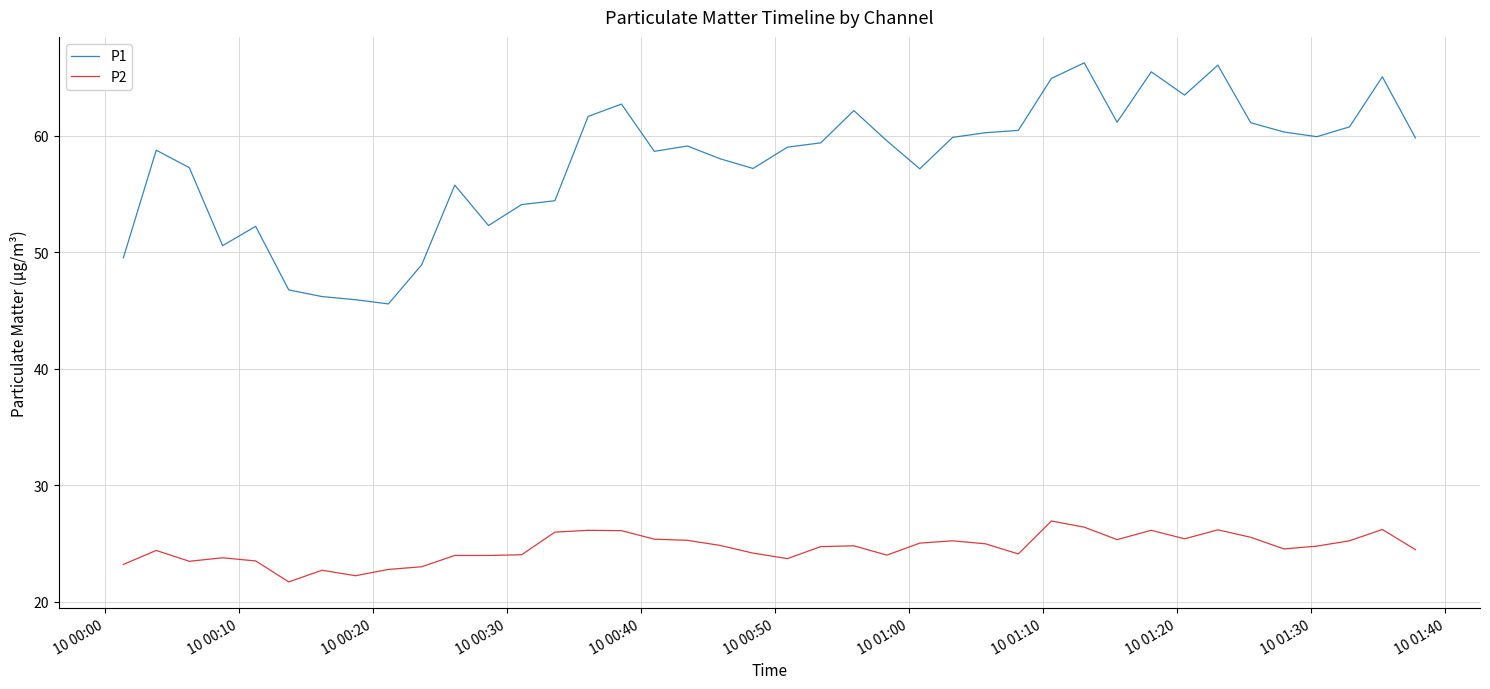

True or false: P2 and P1 intersect in this chart.

False